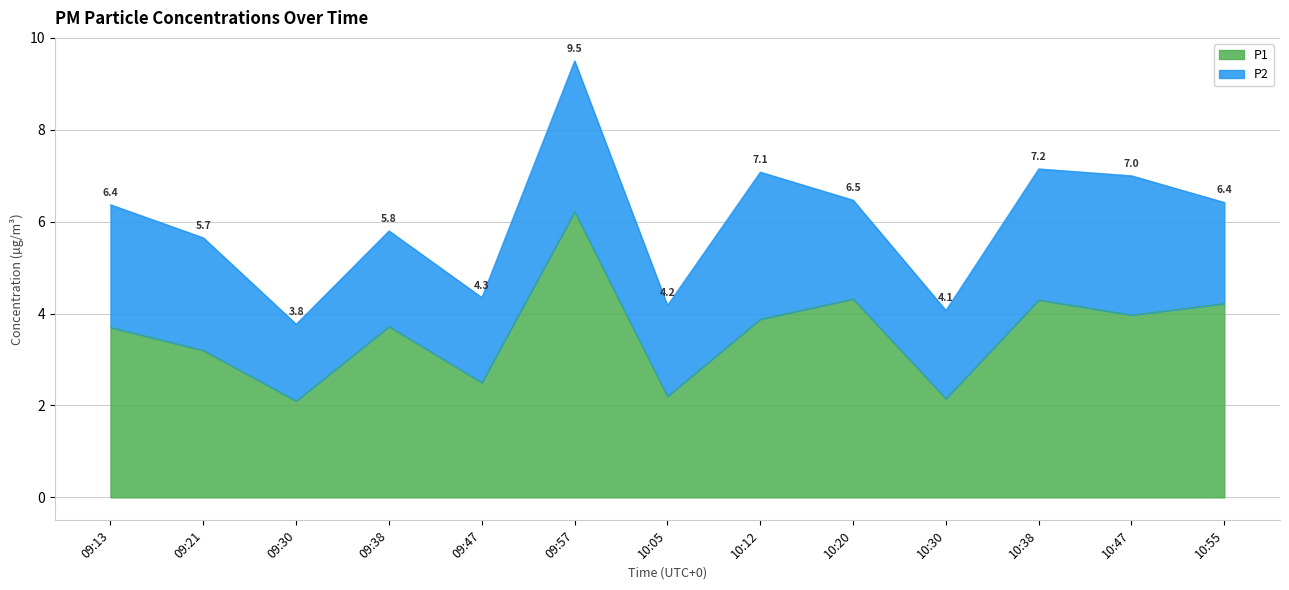

Rank the categories by value from highest to lowest.

09:57, 10:20, 10:38, 10:55, 10:47, 10:12, 09:38, 09:13, 09:21, 09:47, 10:05, 10:30, 09:30